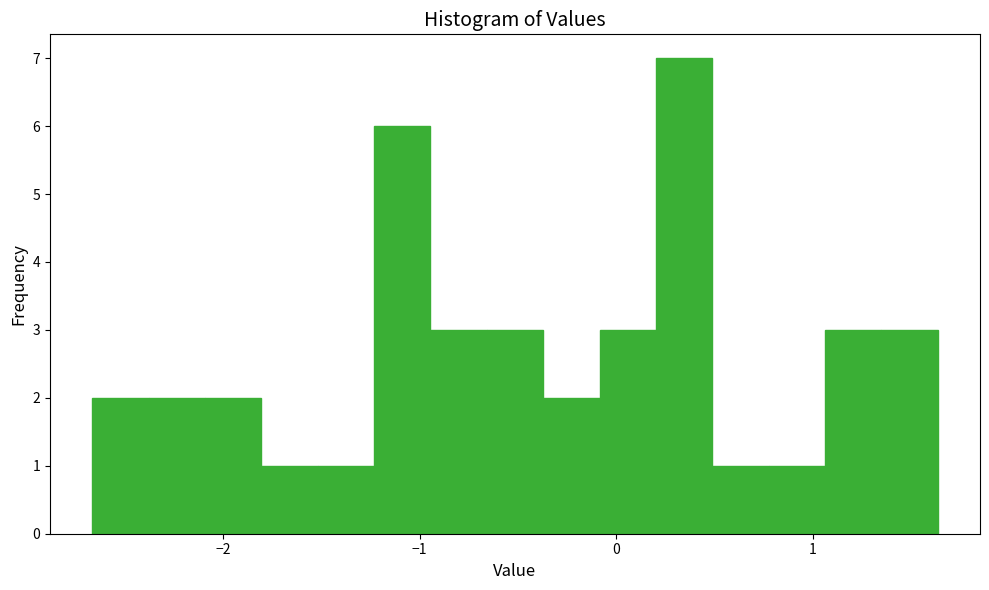

Around what value on the x-axis is the tallest bar? Give the approximate position of its centre, as read against the axis.

0.3